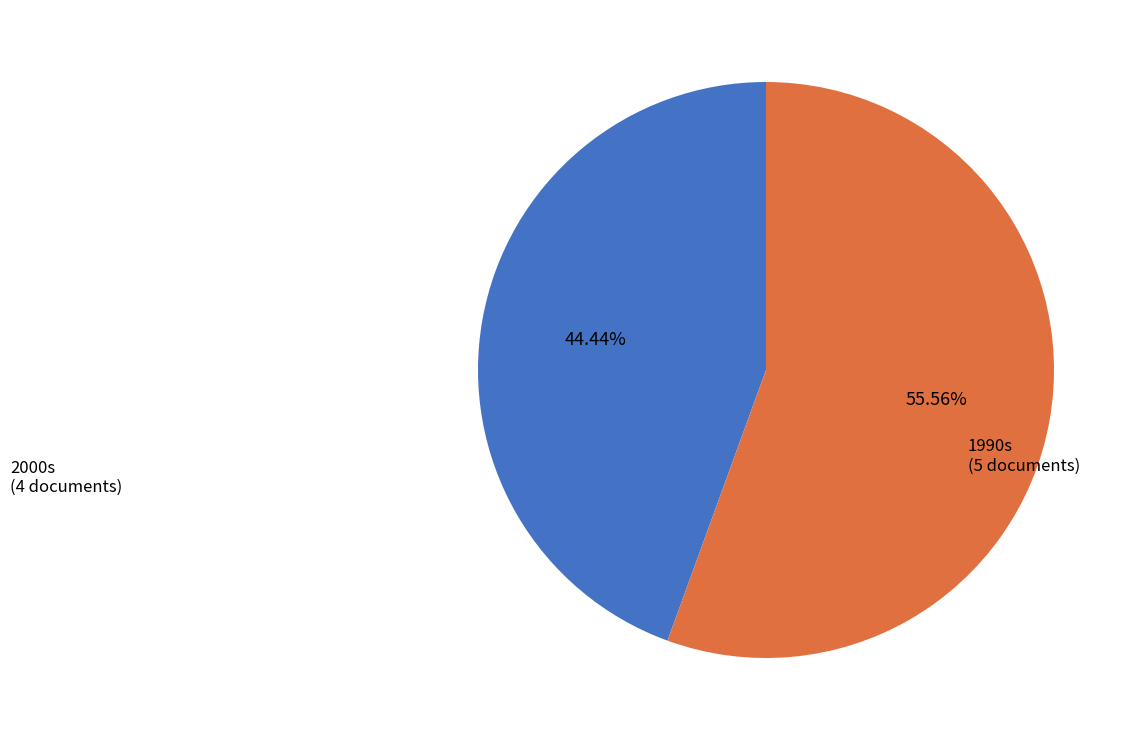

What is the largest slice in the pie chart?

1990s